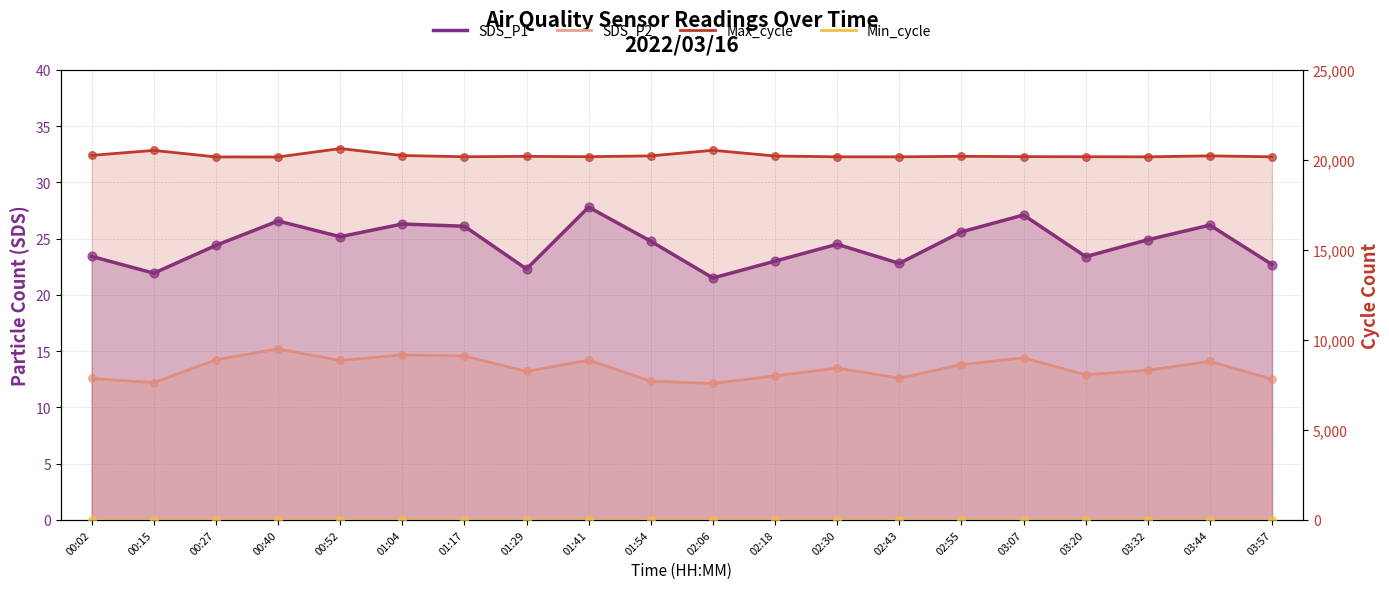

Which series reaches the maximum Y coordinate?

Max_cycle